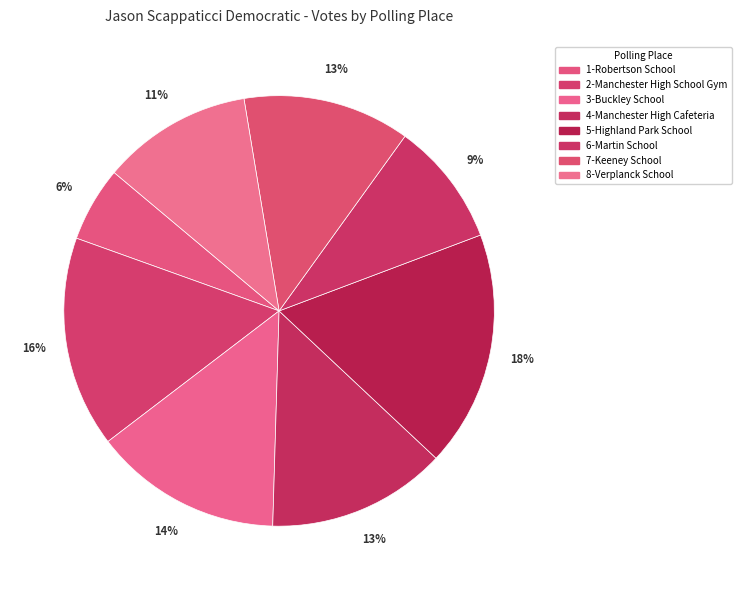

What is the change in value from 1-Robertson School to 2-Manchester High School Gym?

+498